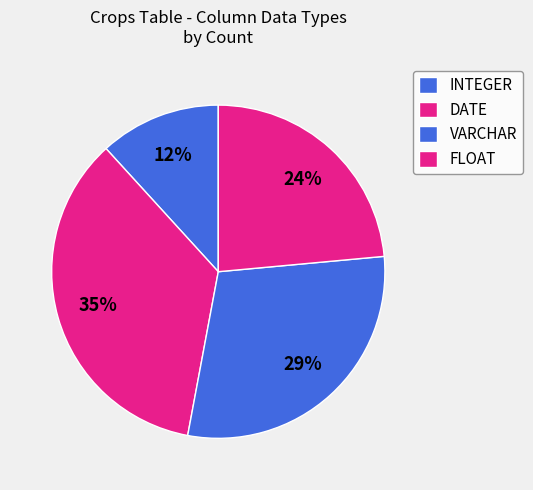

What percentage is the INTEGER slice, to the nearest percent?

12%